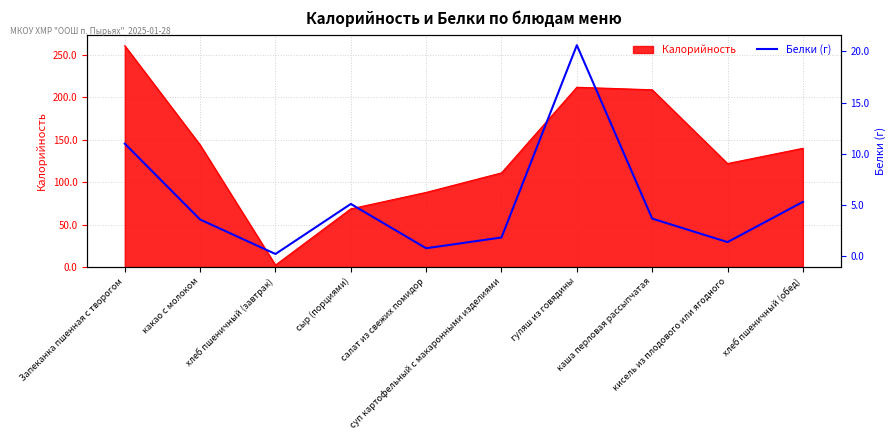

Reading left to right, what are all the values shown in this chart?

Запеканка пшенная с творогом=11.0	какао с молоком=3.6	хлеб пшеничный (завтрак)=0.2	сыр (порциями)=5.1	салат из свежих помидор=0.8	суп картофельный с макаронными изделиями=1.9	гуляш из говядины=20.6	каша перловая рассыпчатая=3.7	кисель из плодового или ягодного=1.4	хлеб пшеничный (обед)=5.3